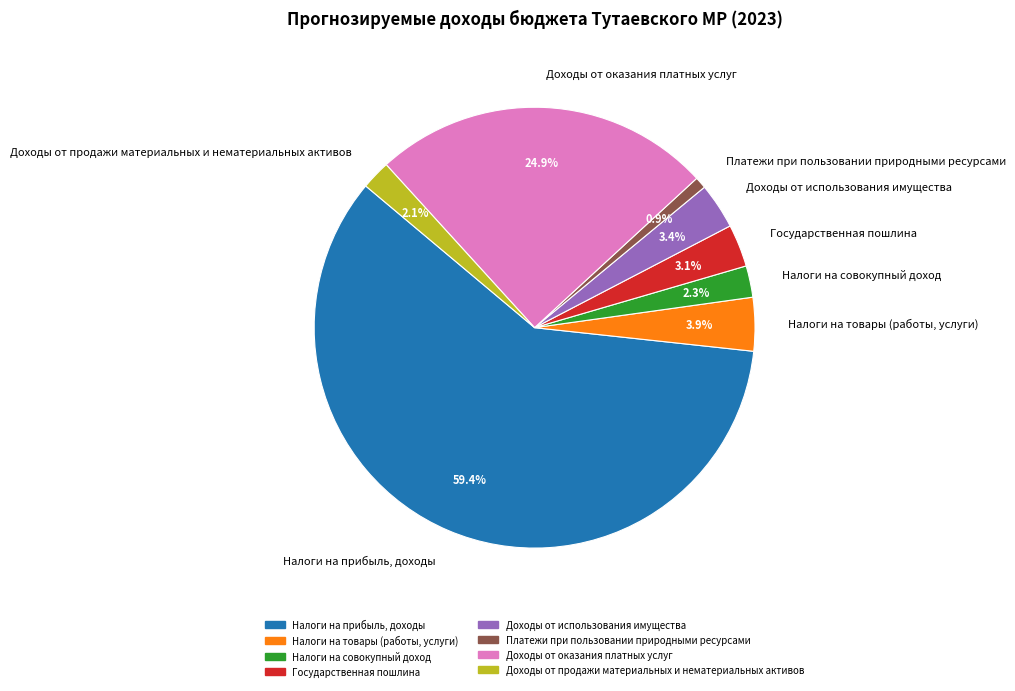

Approximately how many times larger is the value at Налоги на прибыль, доходы compared to Доходы от оказания платных услуг?

2.4